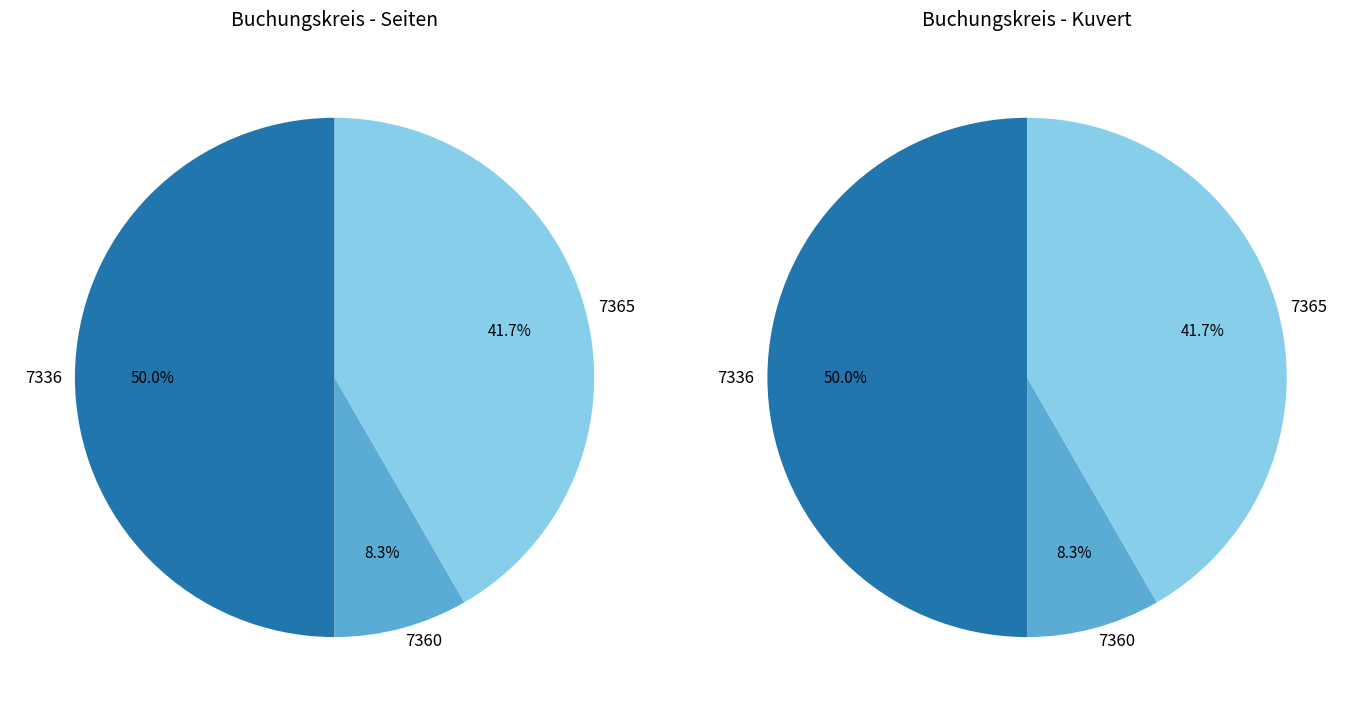

To the nearest percent, what is the difference between the largest and smallest slice percentages?

42%